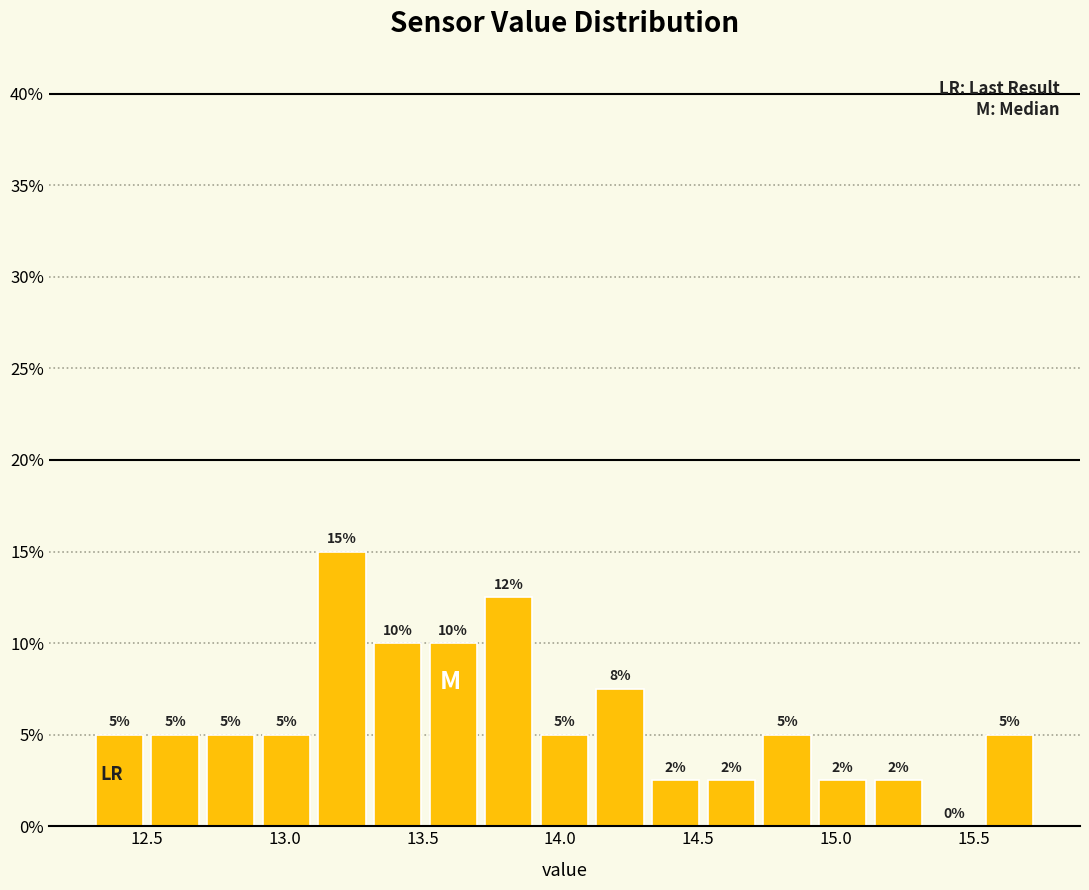

Which range on the x-axis has the tallest bar?

13.10 to 13.30